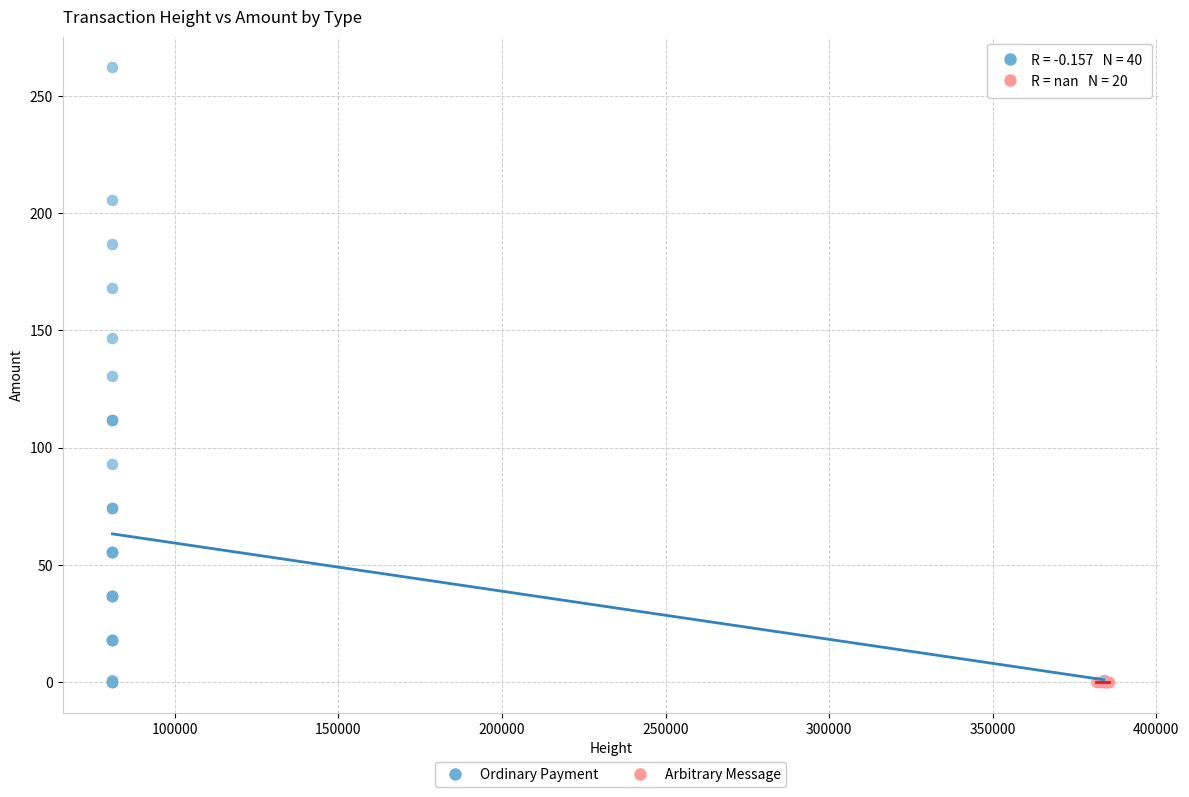

Which series reaches the maximum Y coordinate?

Ordinary Payment